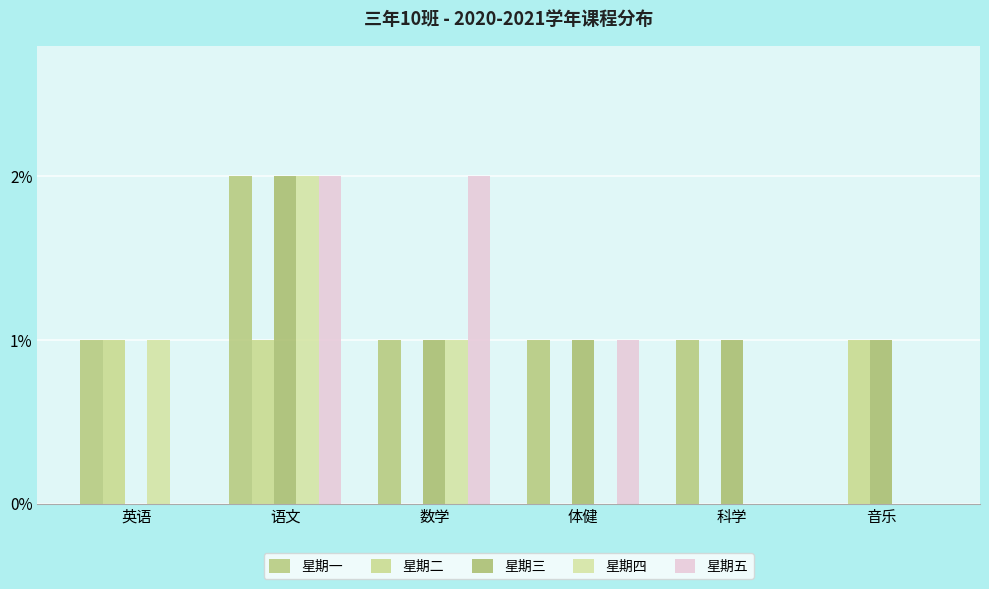

At which category is the sum across all series the highest?

语文